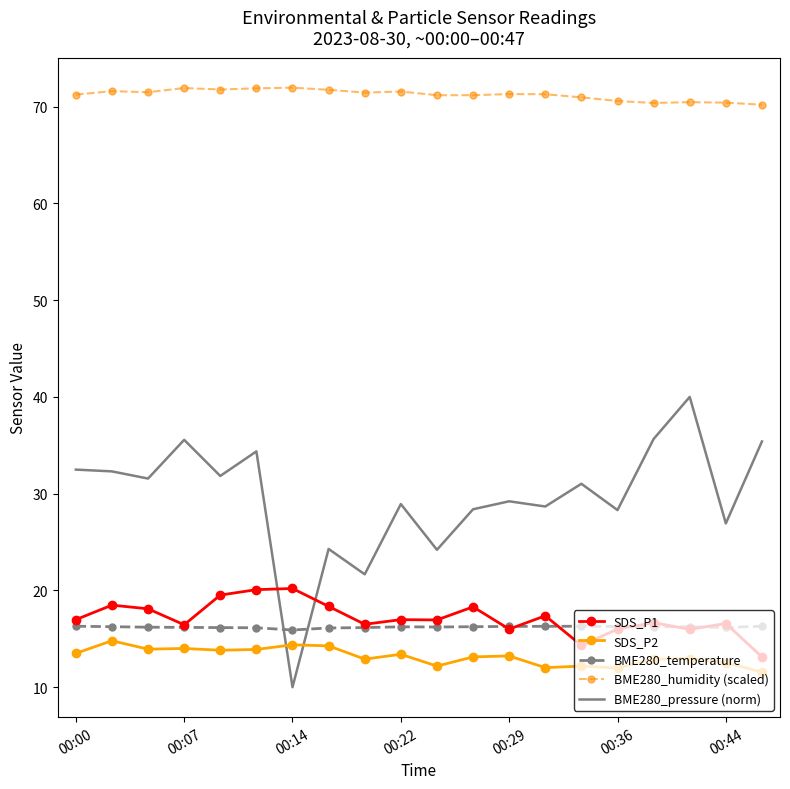

How many intersections are there between SDS_P1 and BME280_pressure (norm)?

2